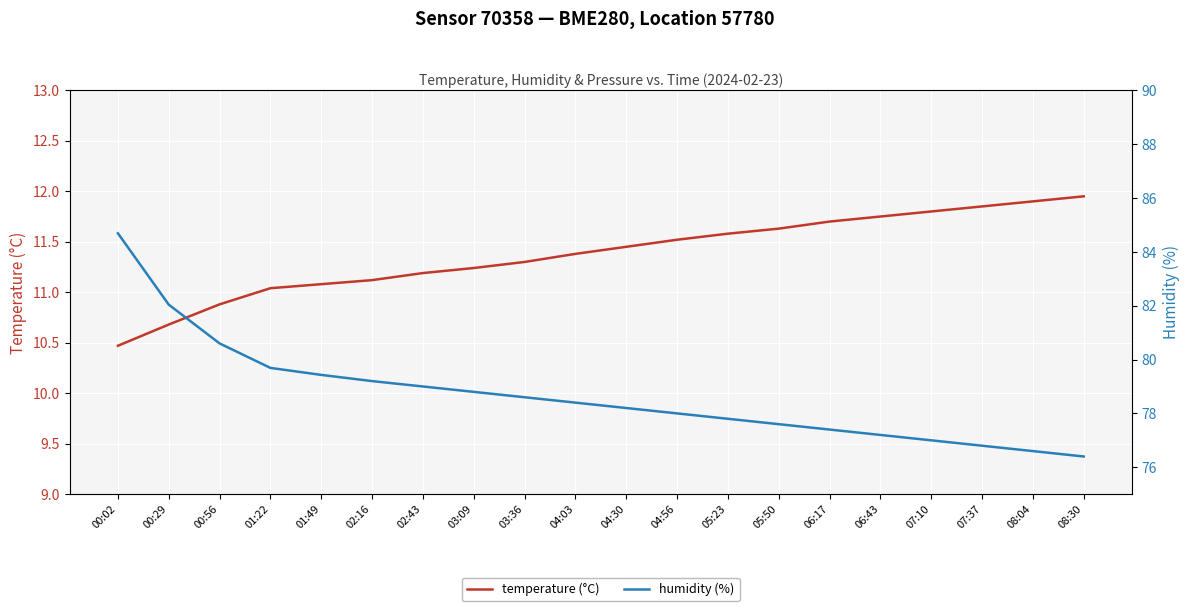

True or false: humidity (%) and temperature (°C) cross at least once.

False